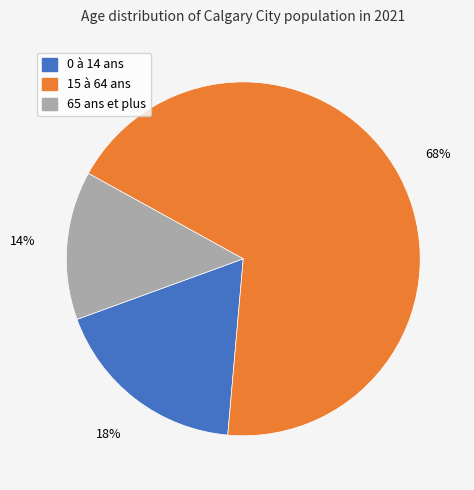

To the nearest percent, what portion does 0 à 14 ans represent?

18%